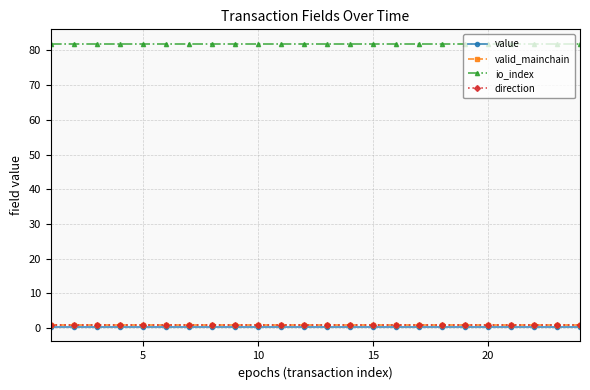

Does the chart display data point markers on the line(s)?

Yes